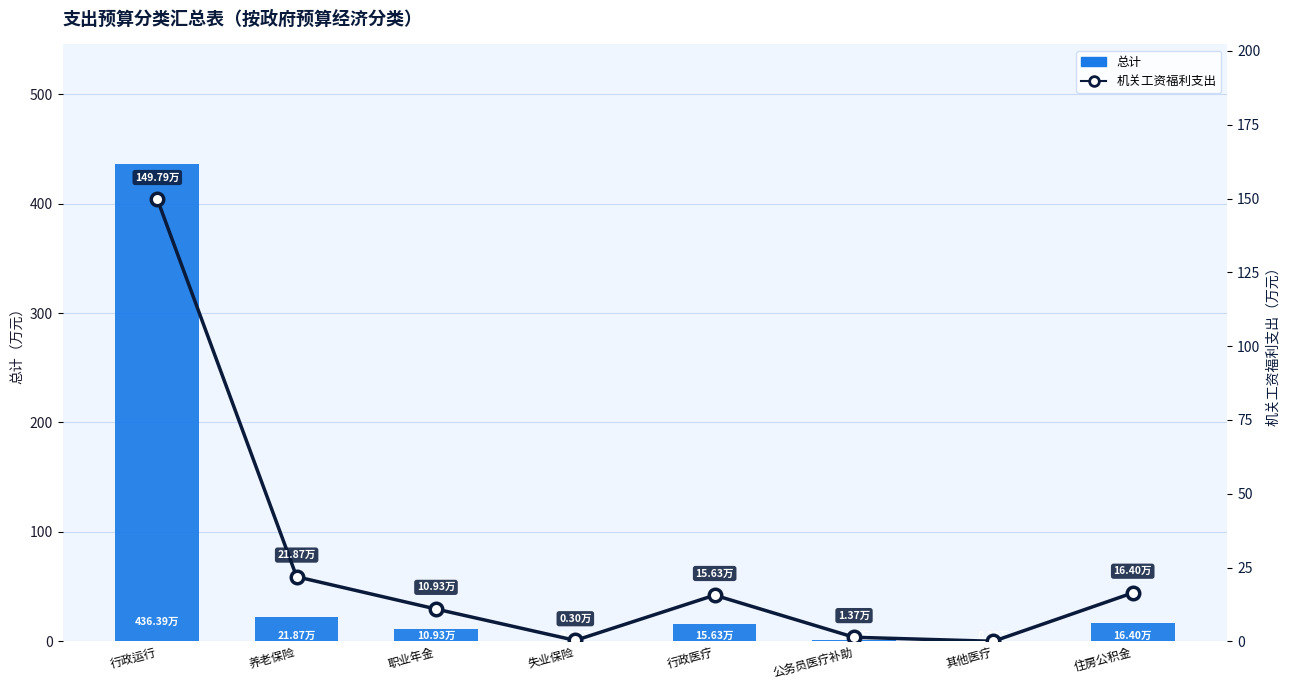

Between 其他医疗 and 住房公积金, which is larger?

住房公积金